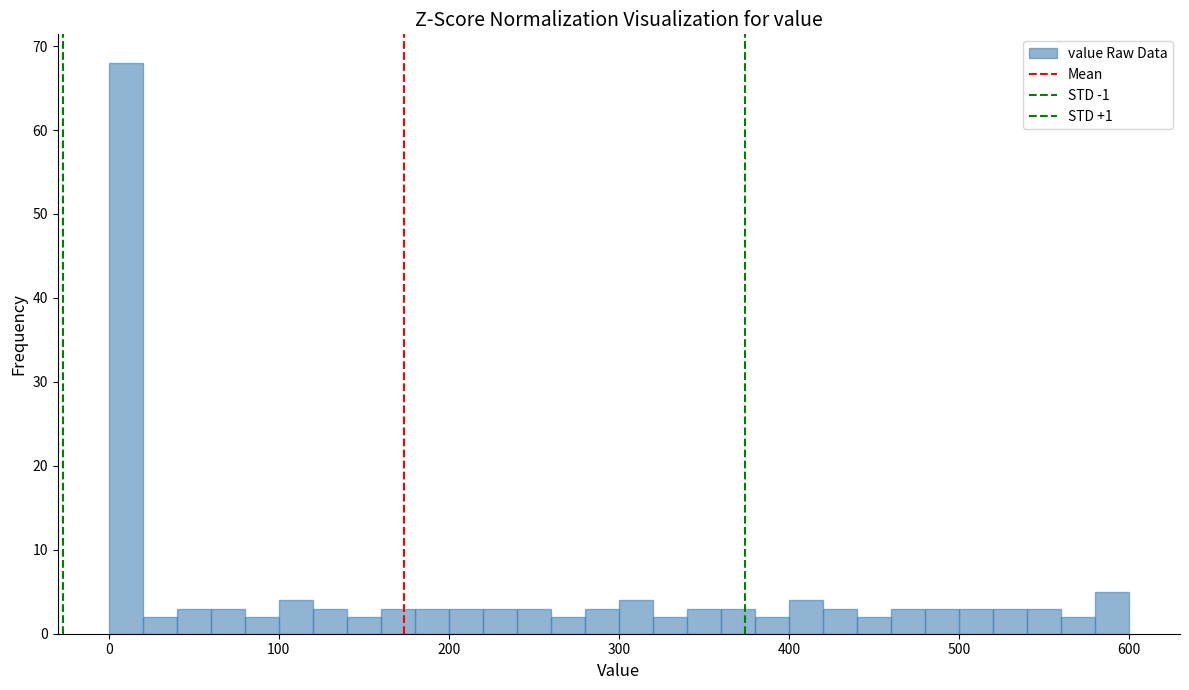

Around what value on the x-axis is the tallest bar? Give the approximate position of its centre, as read against the axis.

10